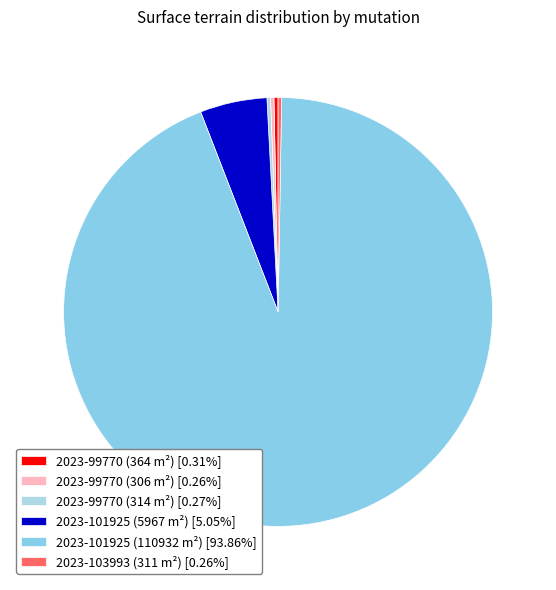

How many segments does this pie chart have?

6